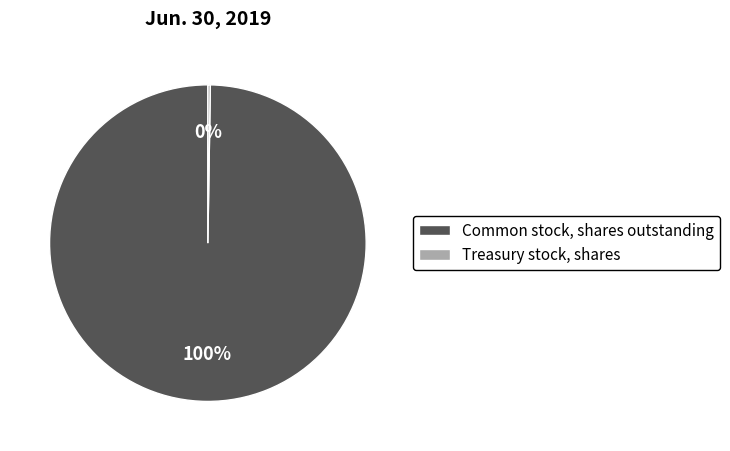

What is the largest slice in the pie chart?

Common stock, shares outstanding